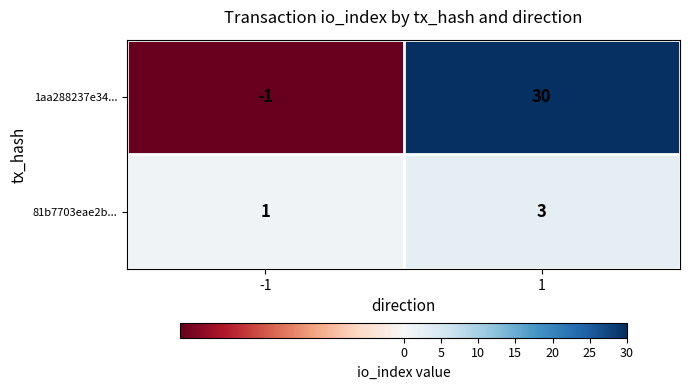

Which series has the largest range (max minus min)?

1aa288237e34...